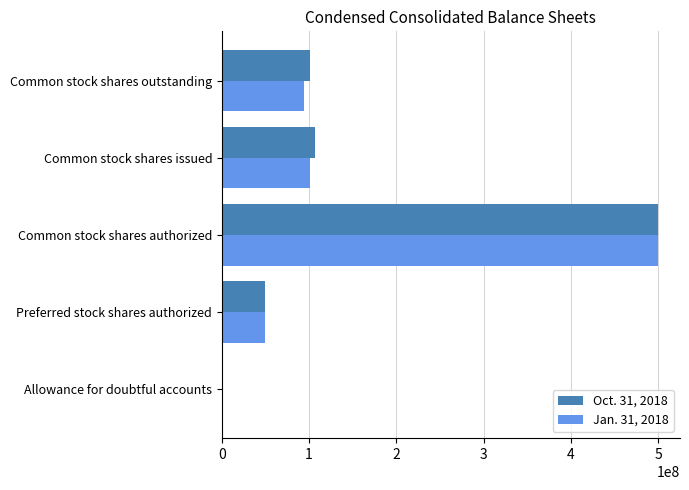

The value of Jan. 31, 2018 at Common stock shares issued is 154217943. True or false?

False